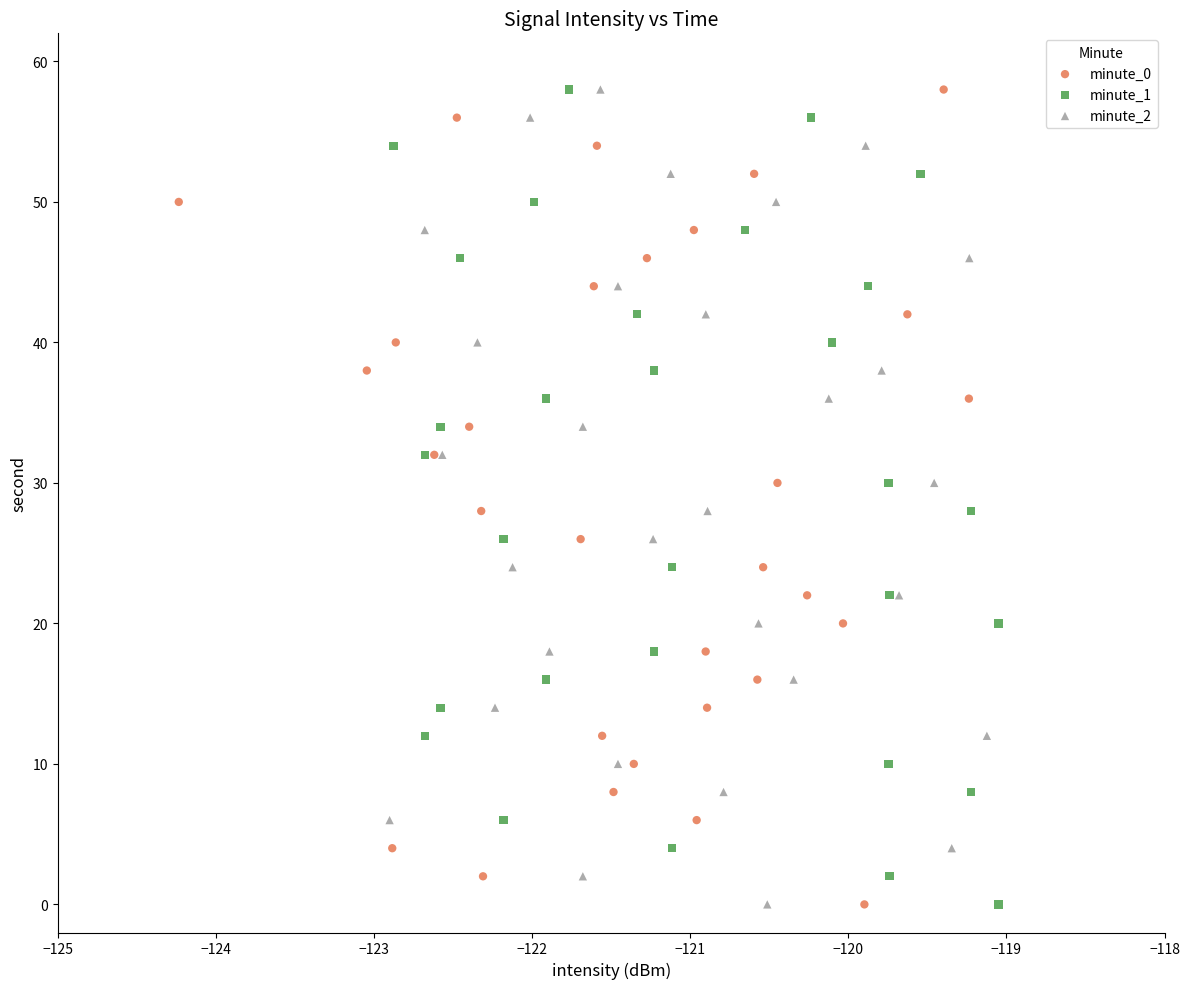

What are all the series names shown in the legend?

minute_0, minute_1, minute_2